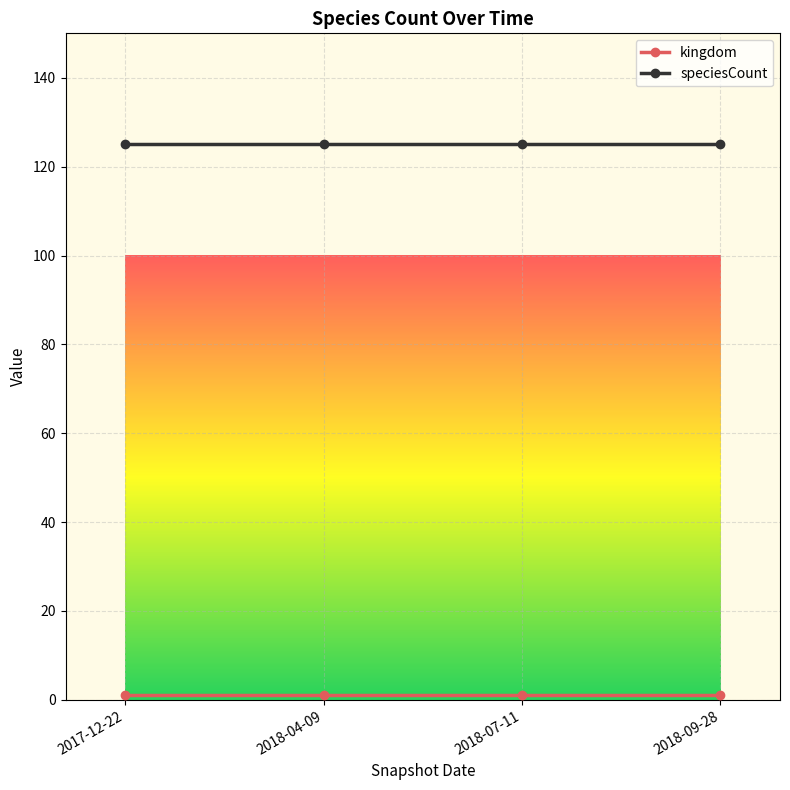

The value of speciesCount at 2017-12-22 is 62. True or false?

False